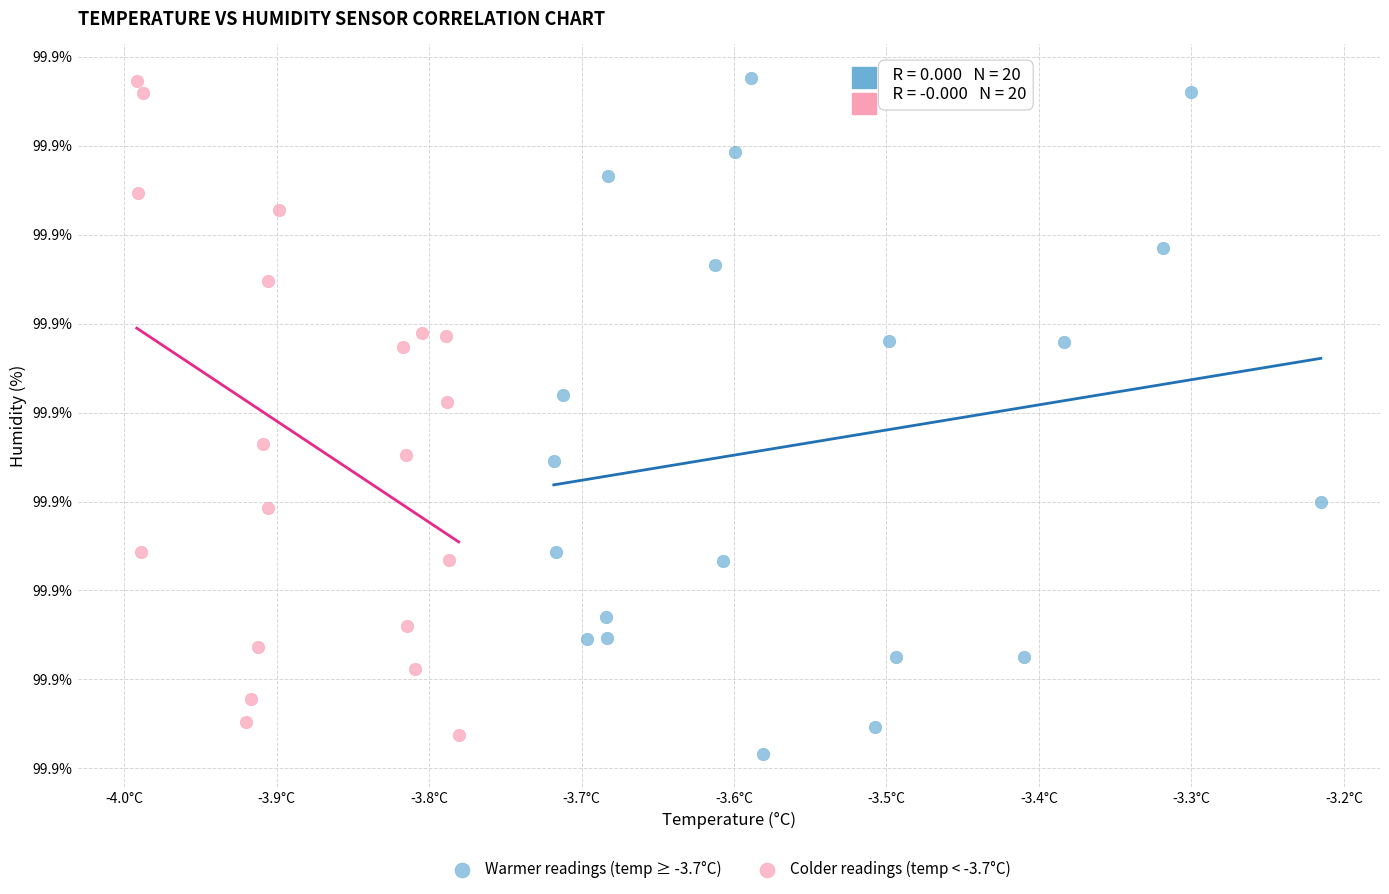

What are all the series names shown in the legend?

Warmer readings (temp ≥ -3.7°C), Colder readings (temp < -3.7°C)